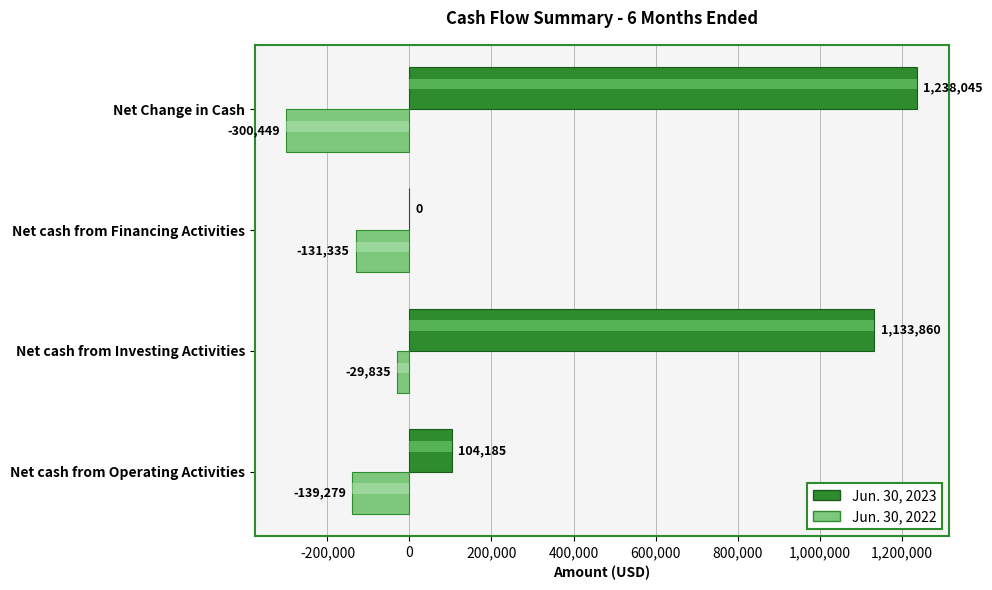

Reading right to left, extract all data points from this chart.

Jun. 30, 2023: 1238045	0	1133860	104185
Jun. 30, 2022: -300449	-131335	-29835	-139279